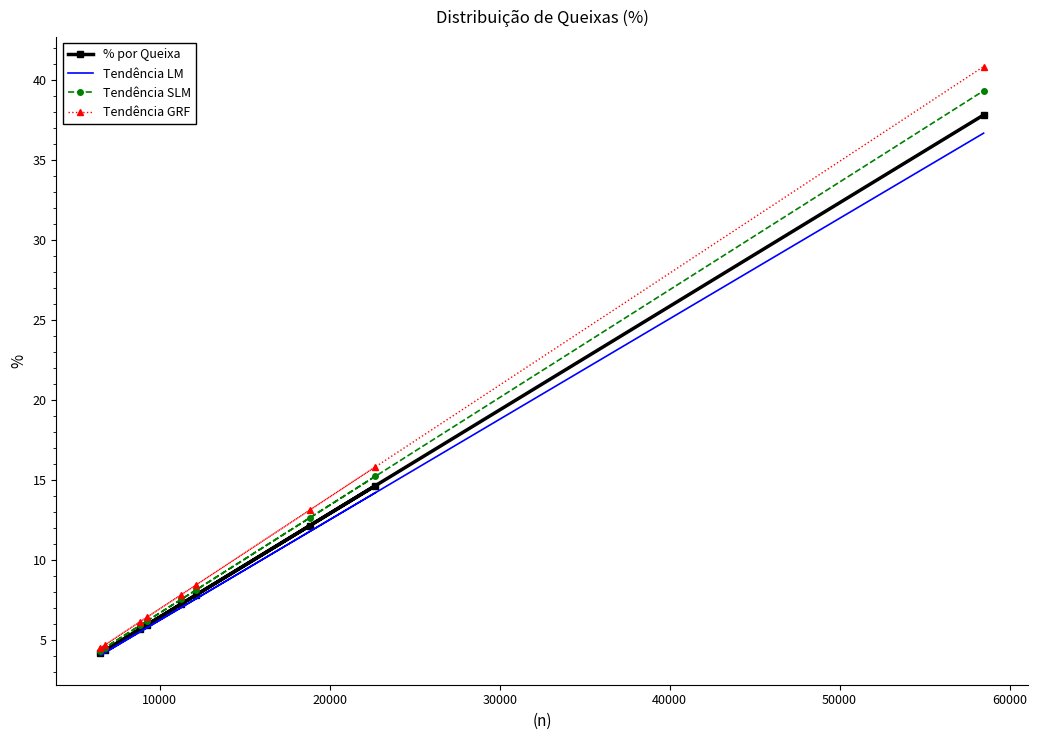

What is the average value of the % por Queixa series?

11.1